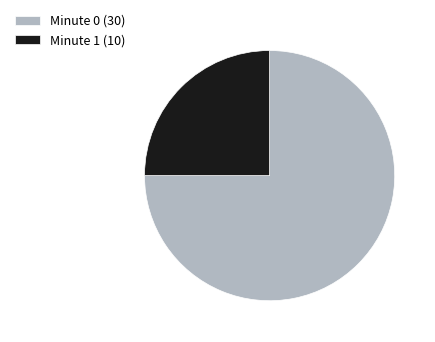

Do Minute 0 (30) and Minute 1 (10) together represent more than half of the pie?

Yes